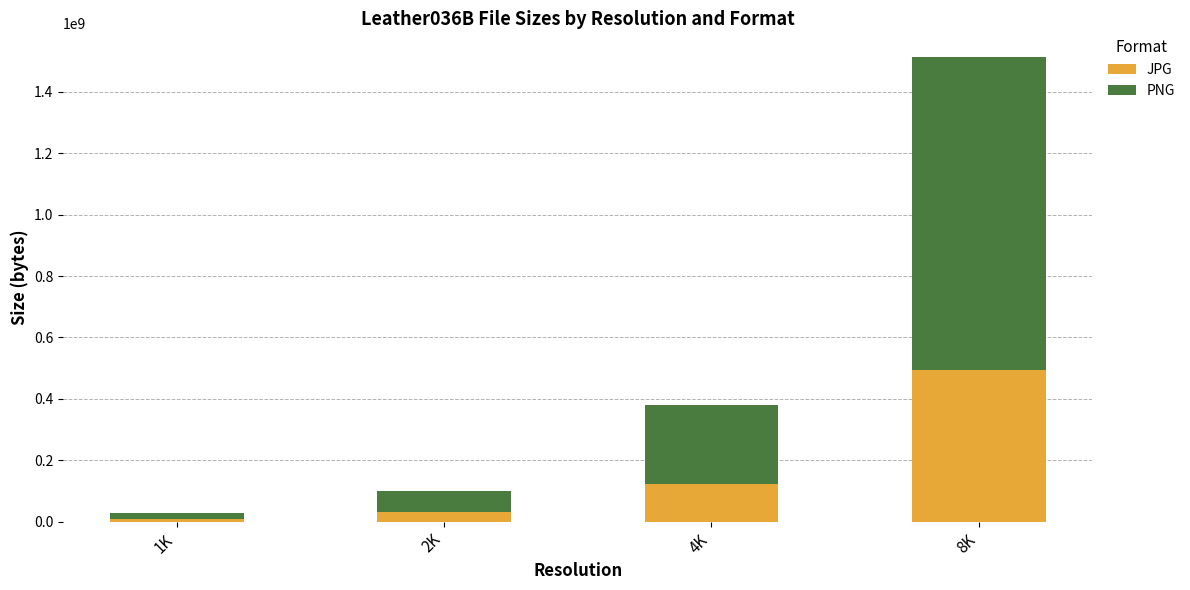

The value of JPG at 4K is 122249850. True or false?

True